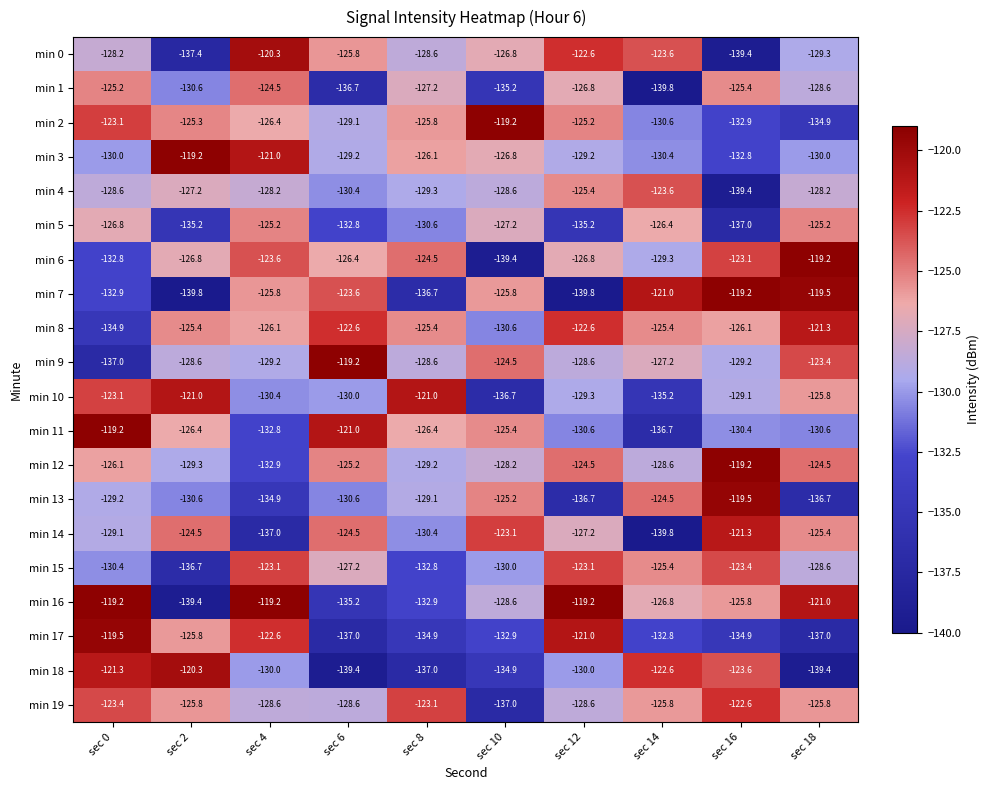

What is the difference between the maximum and minimum values in the min 18 series?

19.1